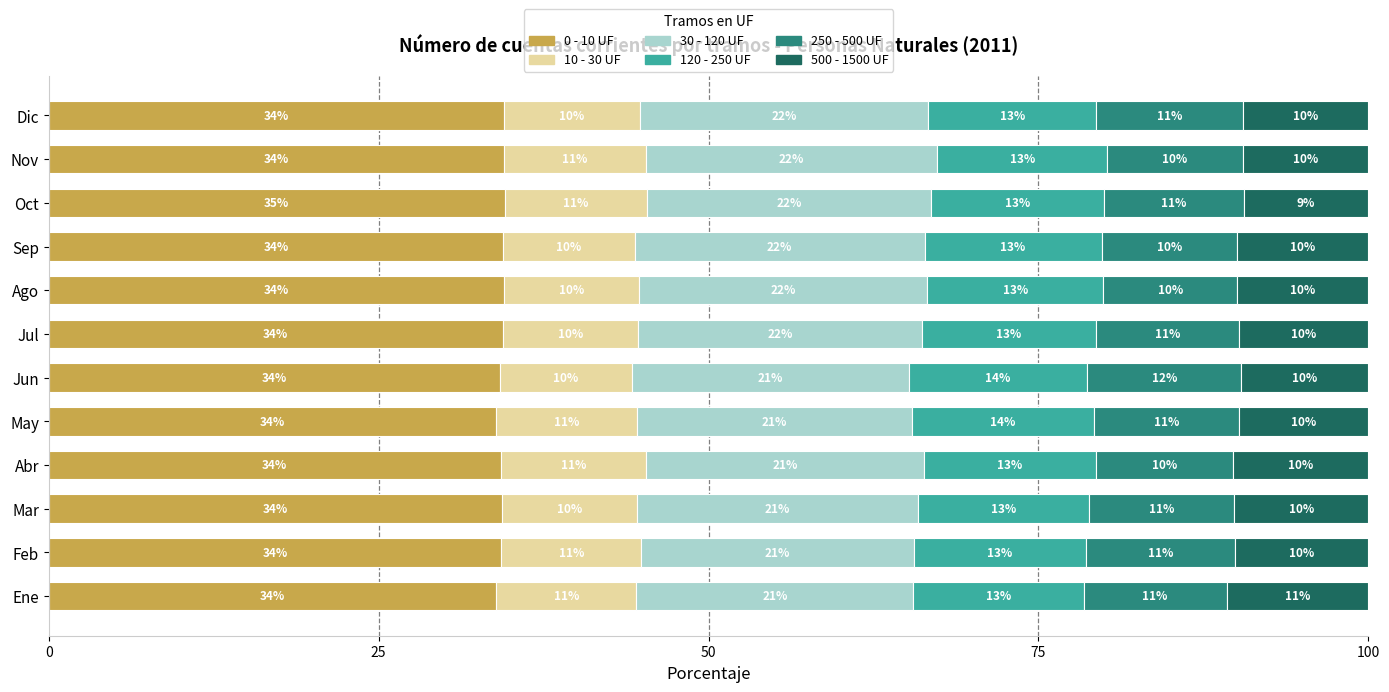

At which label does 0 - 10 UF reach its peak?

Oct